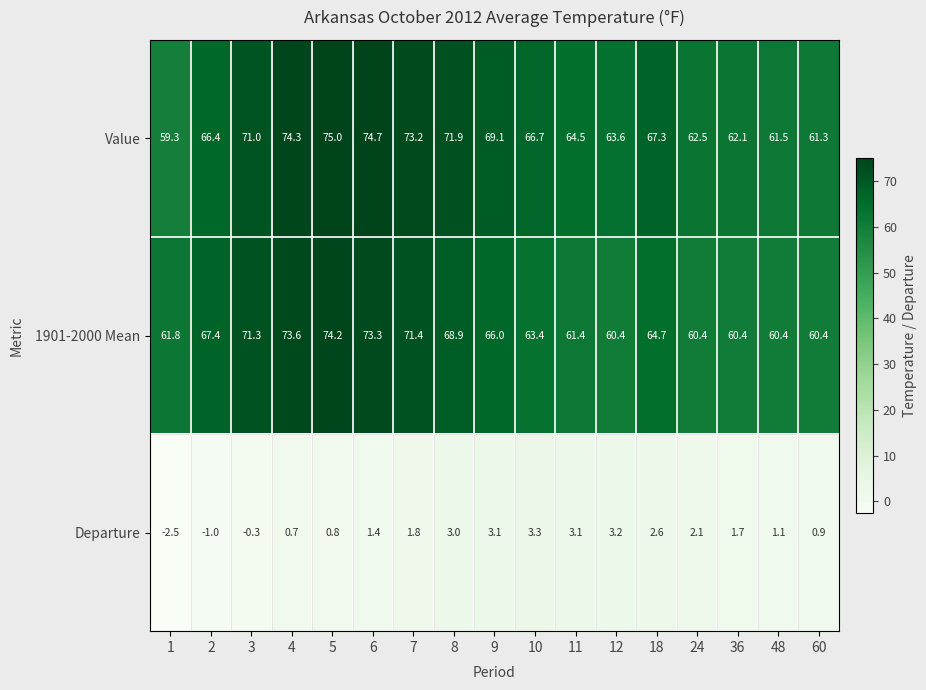

What is the difference between the maximum and second lowest values in the Value series?

13.7